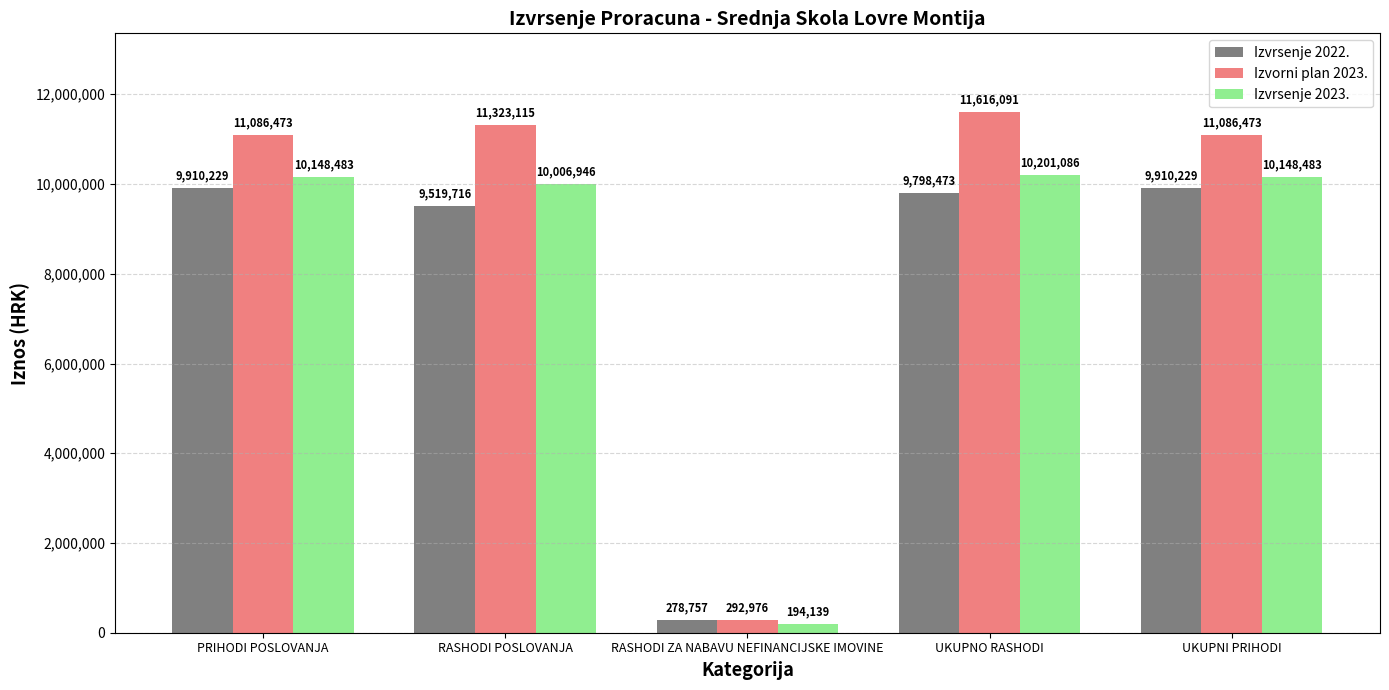

What is the value of the Izvorni plan 2023. bar at the 2nd from the left?

11323115.0